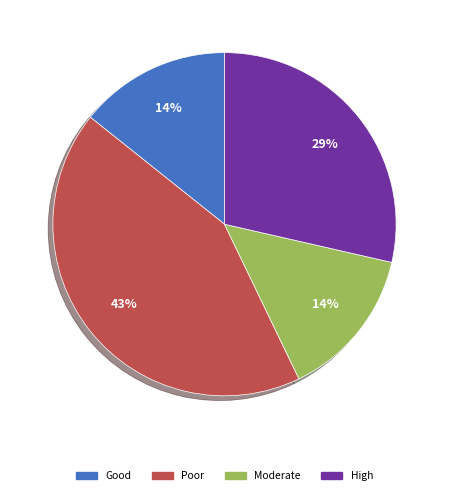

Is there any slice that represents more than half of the pie?

No